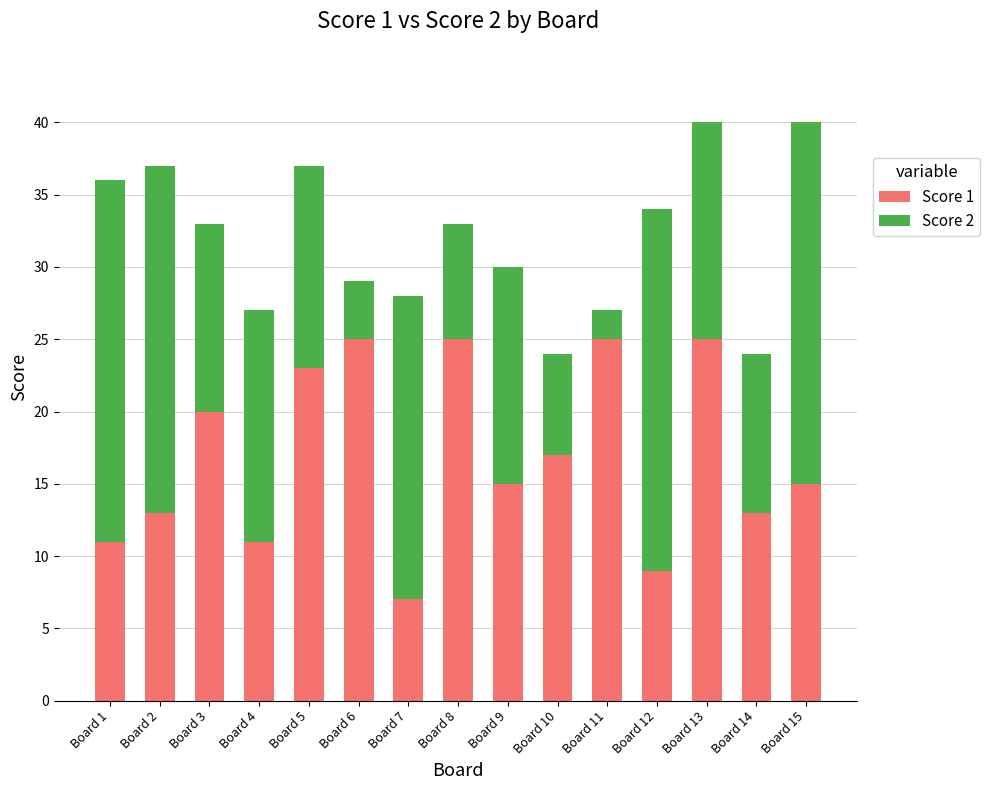

What is the maximum value for Score 1?

25